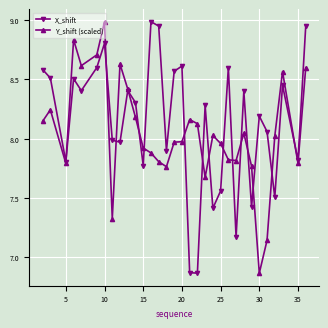

What is the sum of all X_shift values?

260.3